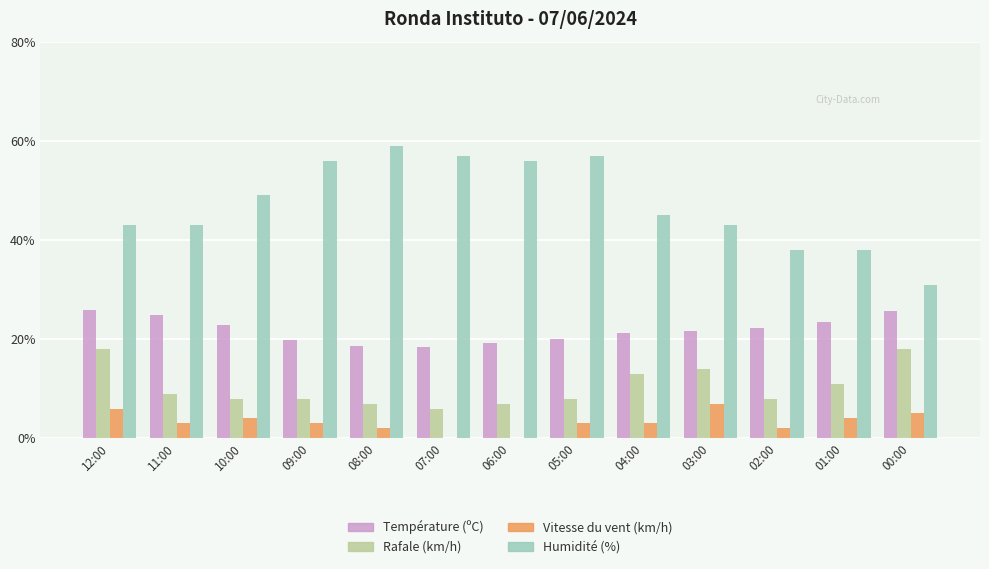

Which series has the largest range (max minus min)?

Humidité (%)